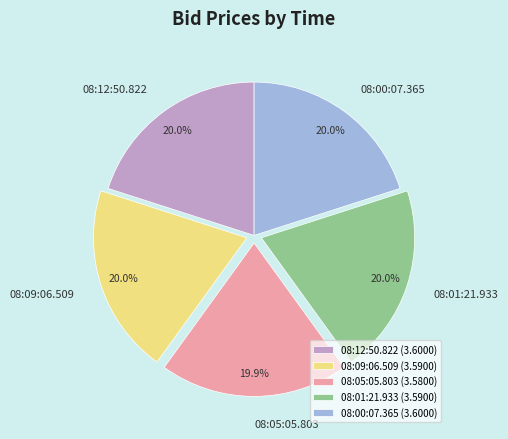

Count the number of slices in the pie.

5